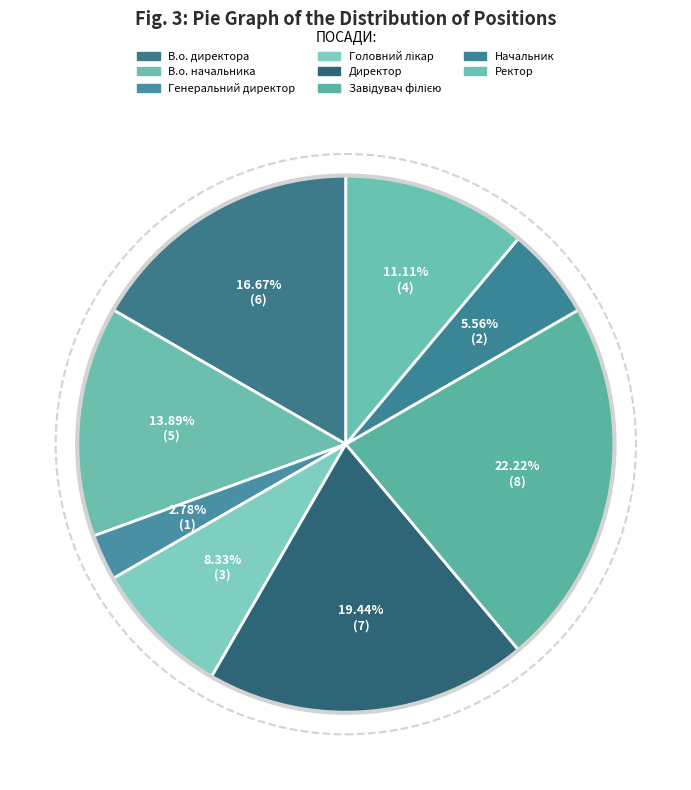

What is the change in value from В.о. начальника to Завідувач філією?

+3